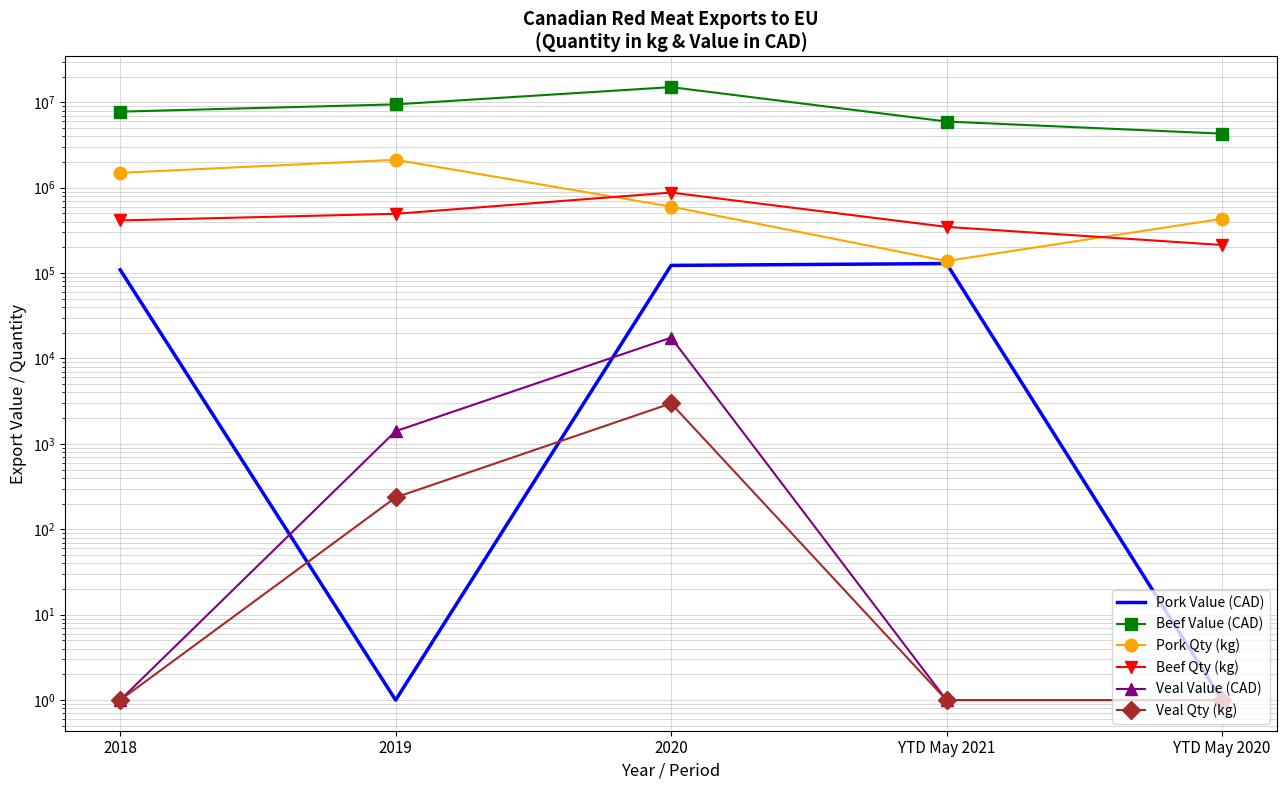

At which category does Beef Value (CAD) reach its first local peak?

2020